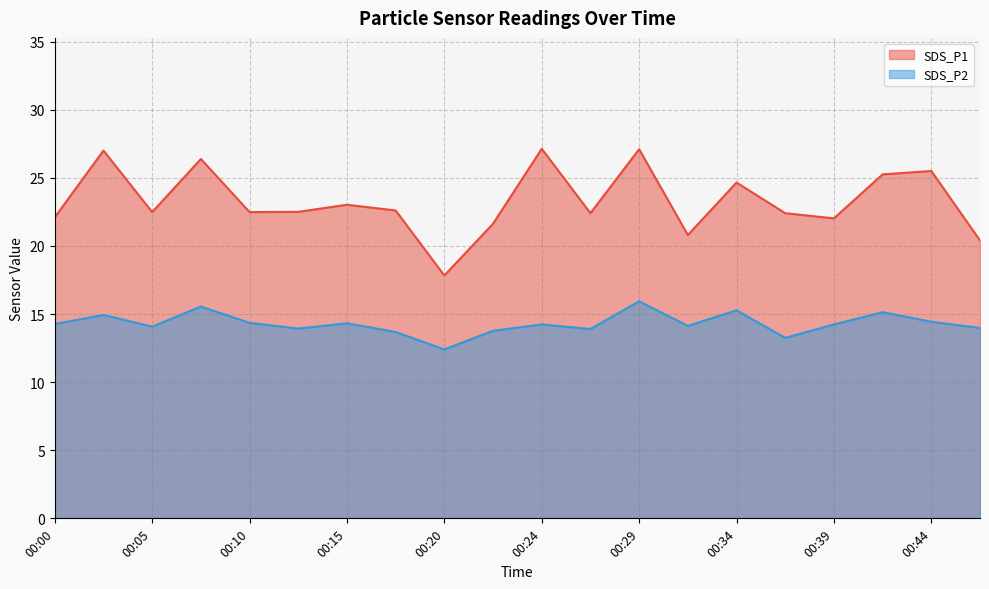

How many interior local peaks does the SDS_P1 series have?

7